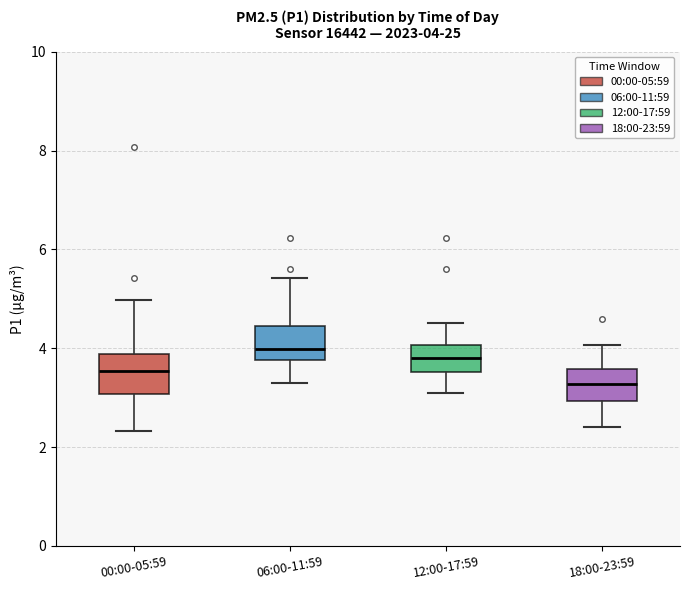

Which box has the lowest median line?

18:00-23:59